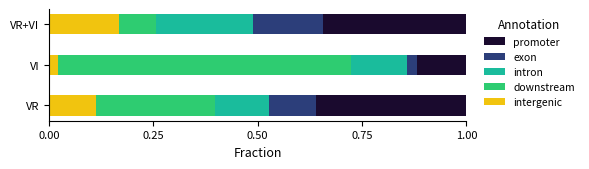

What is the total value across all series at VI?

1.0